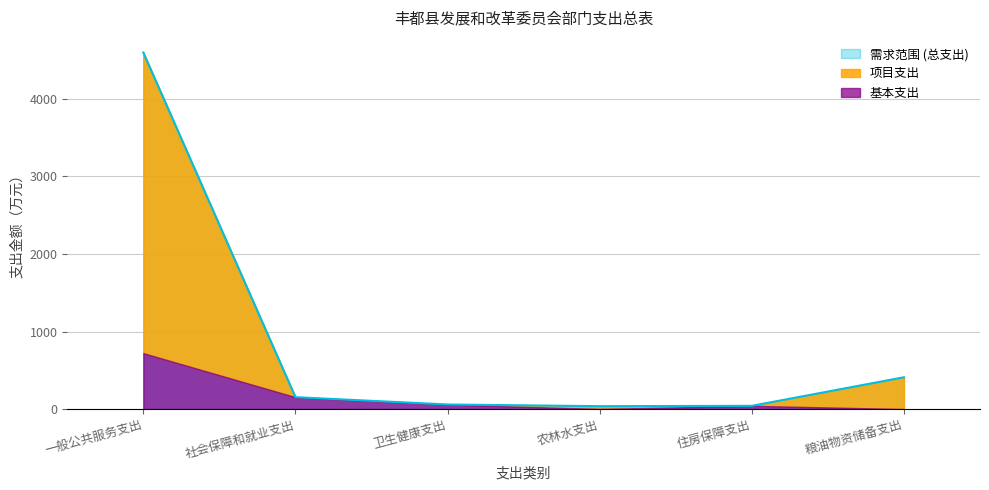

How many data points are less than 153?

3